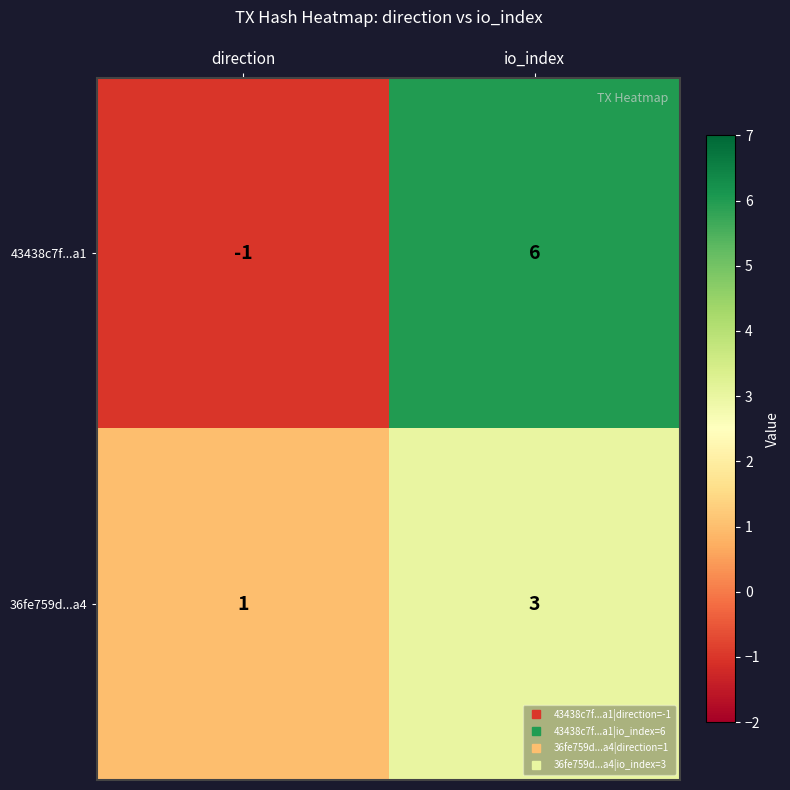

What is the maximum value shown in the chart?

6